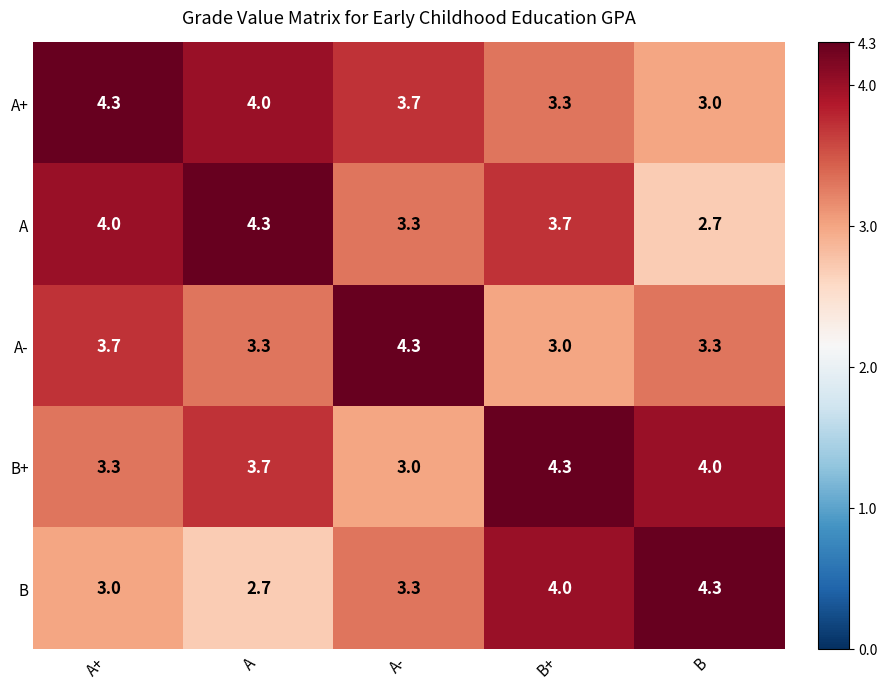

Is the value of B at A+ greater than the value of B+ at A?

No